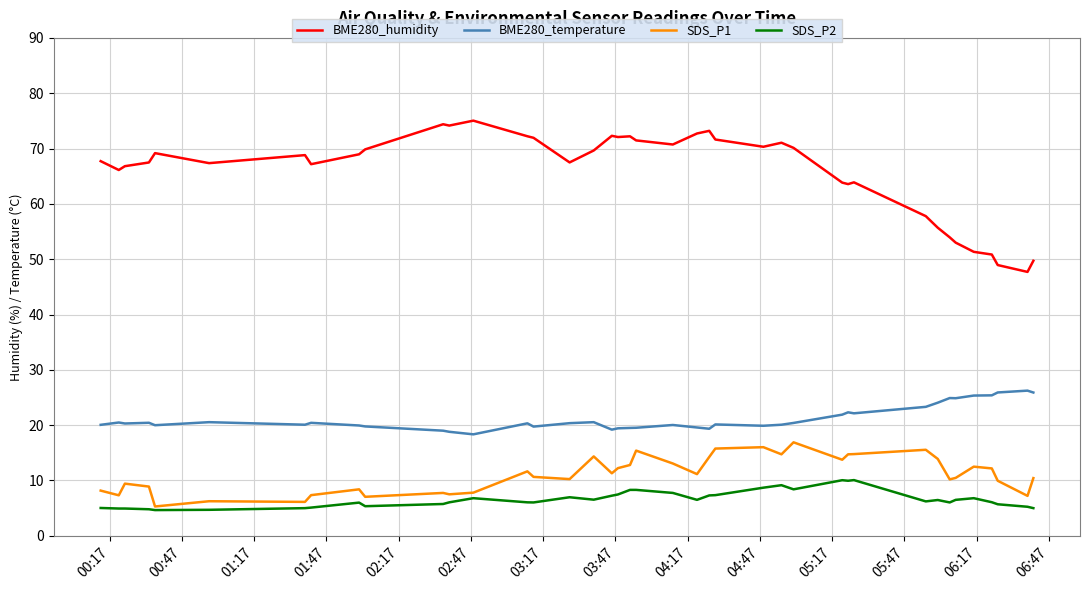

List the series in order of their peak value, lowest first.

SDS_P2, SDS_P1, BME280_temperature, BME280_humidity